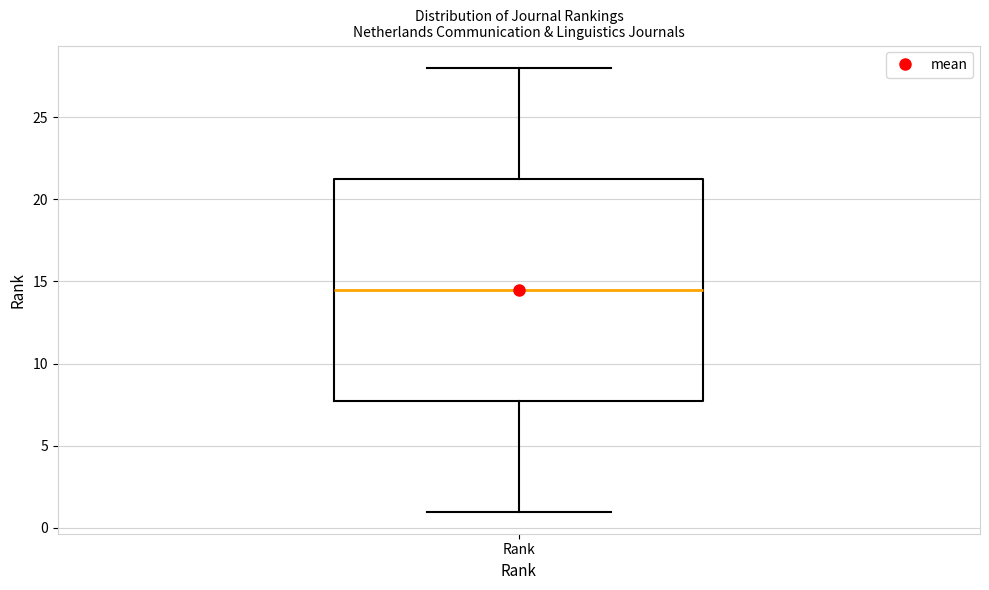

Read this box plot against the y-axis: the position of the median line, the range covered by the box, and the ends of both whiskers. The values are not printed on the chart, so give them approximately, as read against the axis.

median 14.5, box 8.0 to 21.5, whiskers 1.0 to 28.0